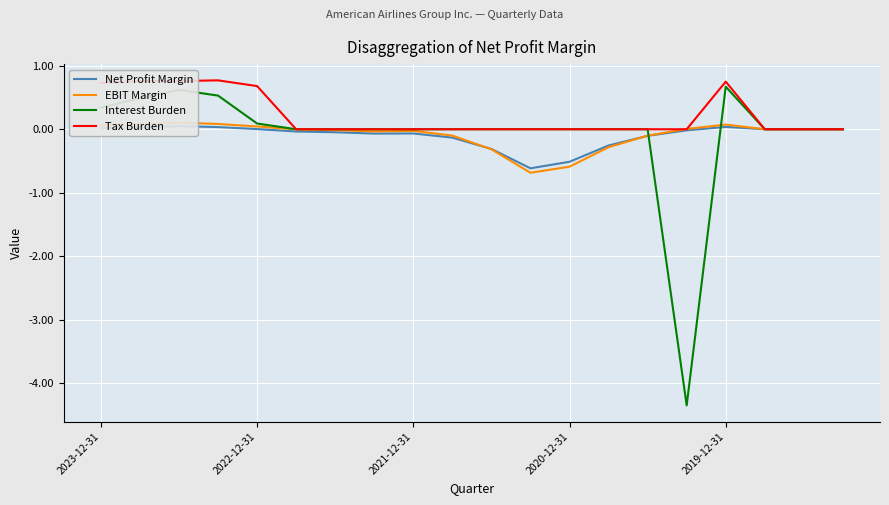

What is the minimum value for Interest Burden?

-4.3